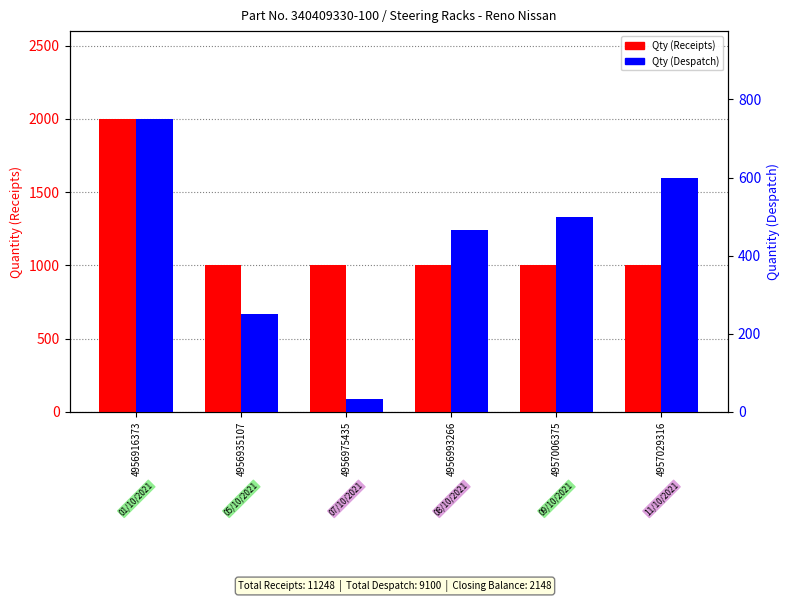

The Qty (Receipts) series shows 1488 at 4957029316. True or false?

False